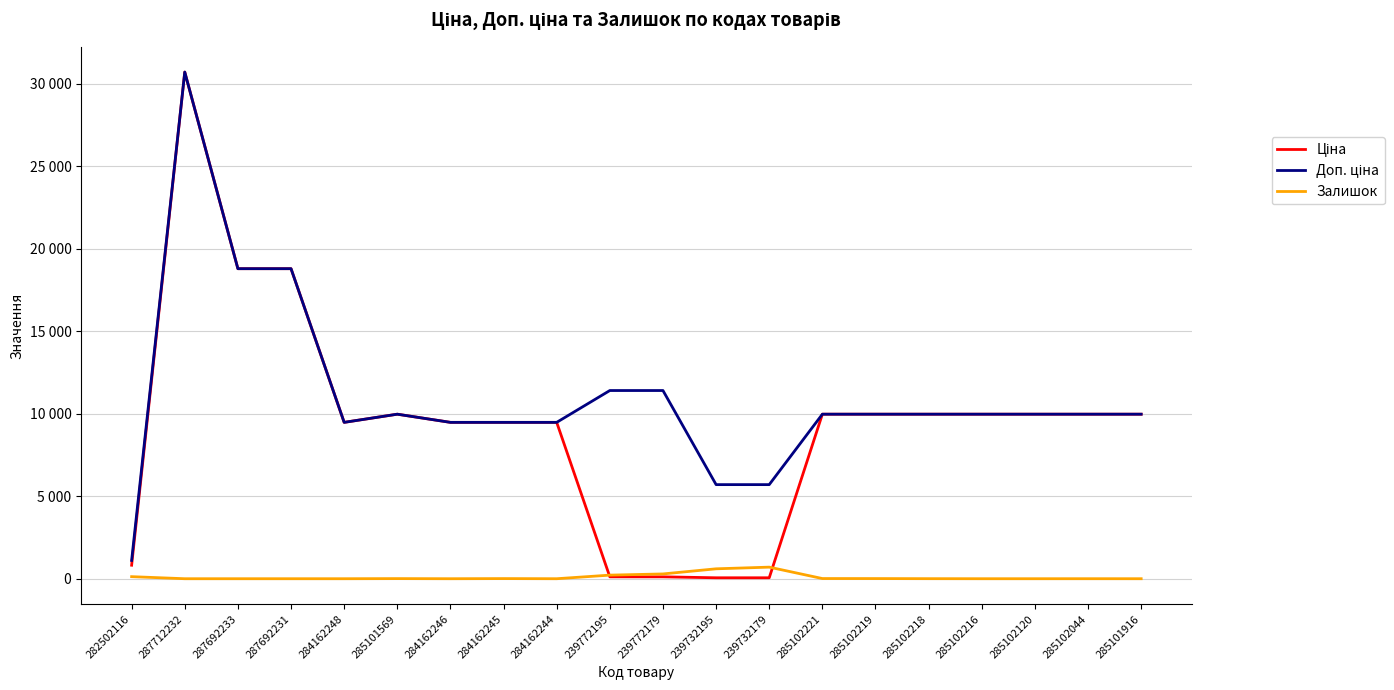

Reading right to left, extract all data points from this chart.

Ціна: 285101916=9975.0	285102044=9975.0	285102120=9975.0	285102216=9975.0	285102218=9975.0	285102219=9975.0	285102221=9975.0	239732179=57.0	239732195=57.0	239772179=114.1	239772195=114.1	284162244=9480.1	284162245=9480.1	284162246=9480.1	285101569=9975.0	284162248=9480.1	287692231=18796.8	287692233=18796.8	287712232=30717.1	282502116=818.5
Доп. ціна: 285101916=9975.0	285102044=9975.0	285102120=9975.0	285102216=9975.0	285102218=9975.0	285102219=9975.0	285102221=9975.0	239732179=5705.0	239732195=5705.0	239772179=11410.0	239772195=11410.0	284162244=9480.1	284162245=9480.1	284162246=9480.1	285101569=9975.0	284162248=9480.1	287692231=18796.8	287692233=18796.8	287712232=30717.1	282502116=1109.2
Залишок: 285101916=0.0	285102044=1.0	285102120=0.0	285102216=0.0	285102218=3.0	285102219=9.0	285102221=11.0	239732179=702.0	239732195=601.0	239772179=290.0	239772195=218.0	284162244=0.0	284162245=8.0	284162246=0.0	285101569=7.0	284162248=0.0	287692231=0.0	287692233=0.0	287712232=0.0	282502116=125.0